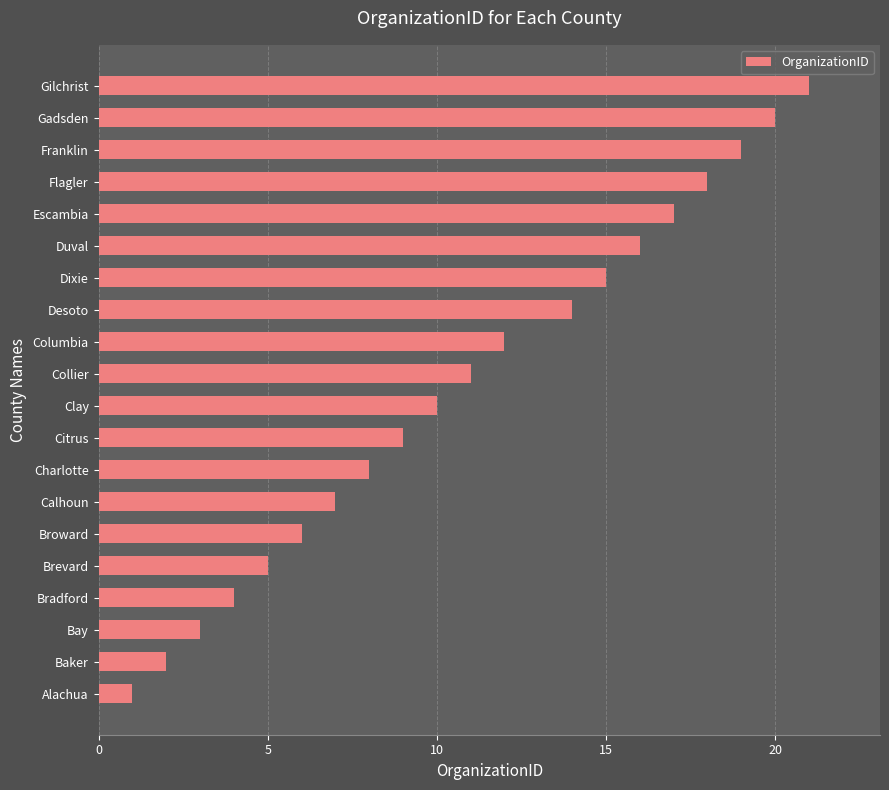

What is the sum of all values?

218